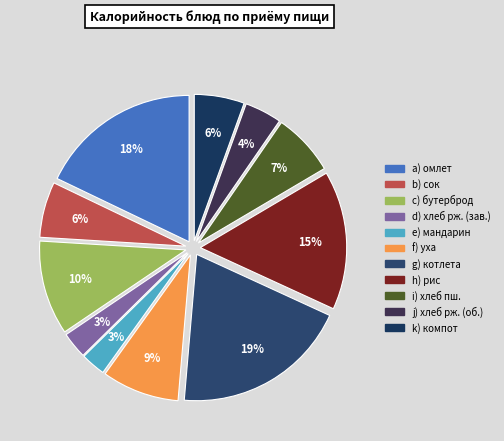

How many segments does this pie chart have?

11